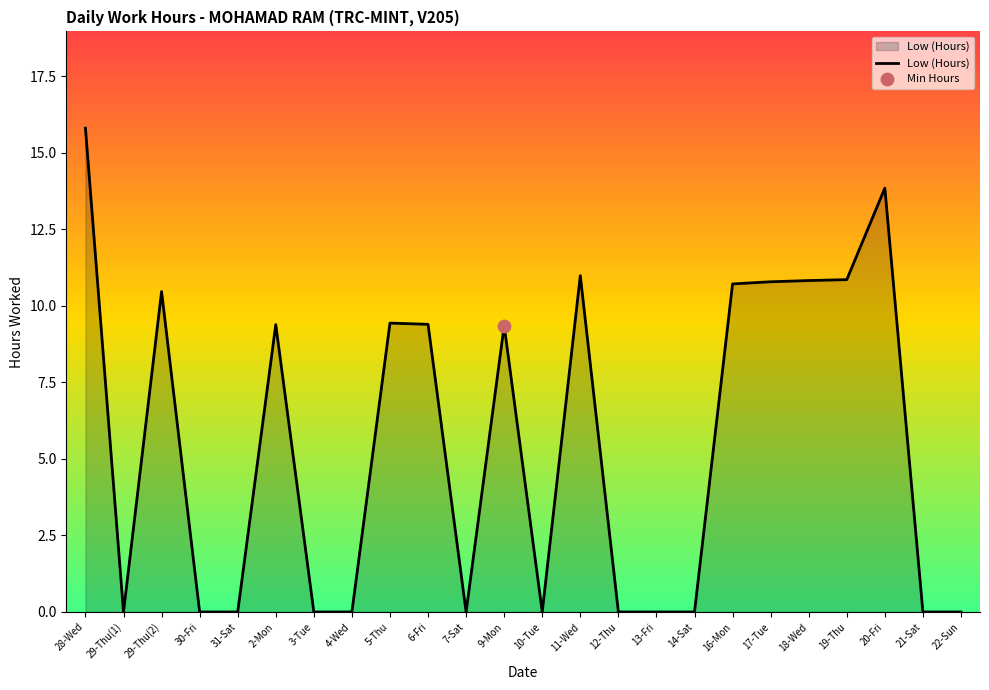

What is the change in value from 10-Tue to 19-Thu?

+10.9